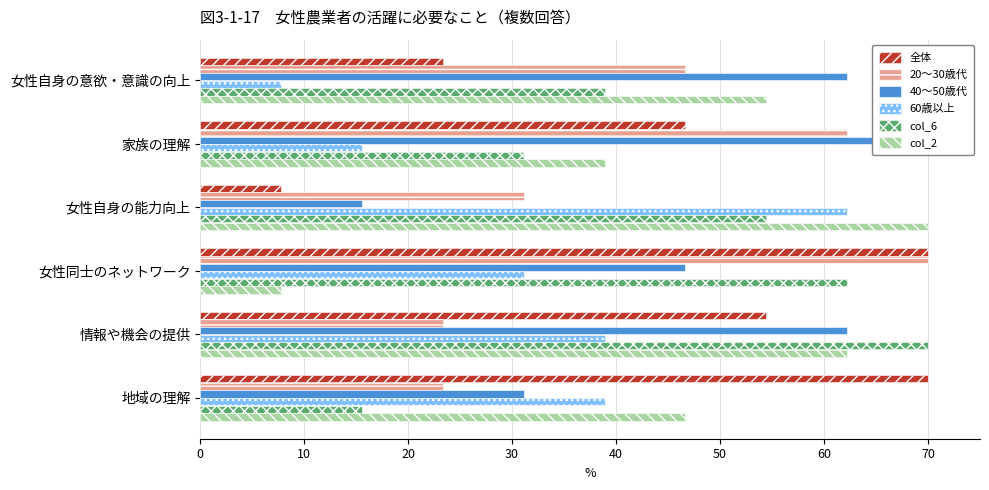

Rank the series at 女性同士のネットワーク from lowest to highest value.

col_2, 60歳以上, 40〜50歳代, col_6, 全体, 20〜30歳代